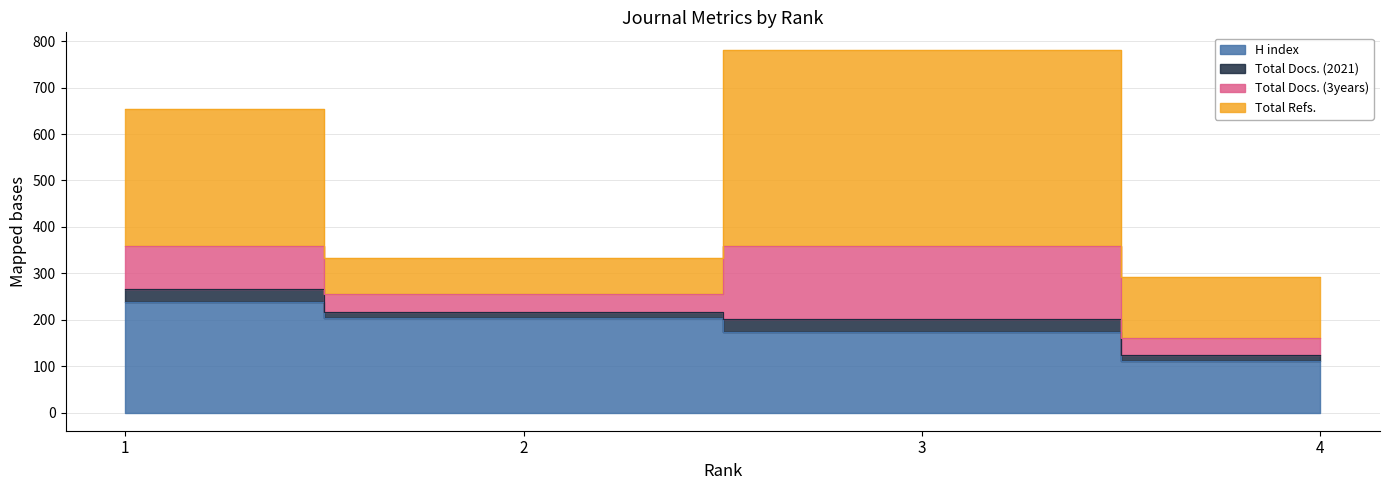

What are all the series names shown in the legend?

H index, Total Docs. (2021), Total Docs. (3years), Total Refs.